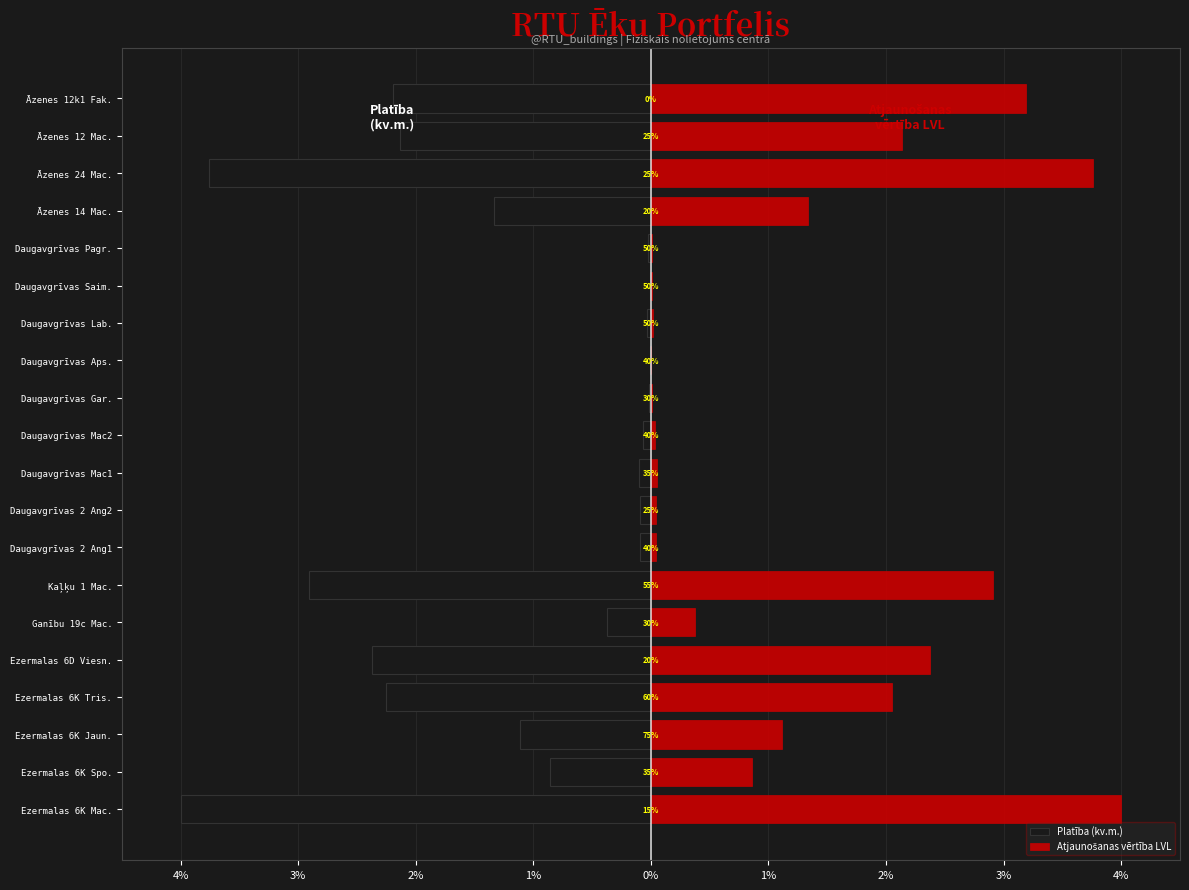

List the series in order of their peak value, highest first.

Atjaunošanas vērtība LVL, Platība (kv.m.)